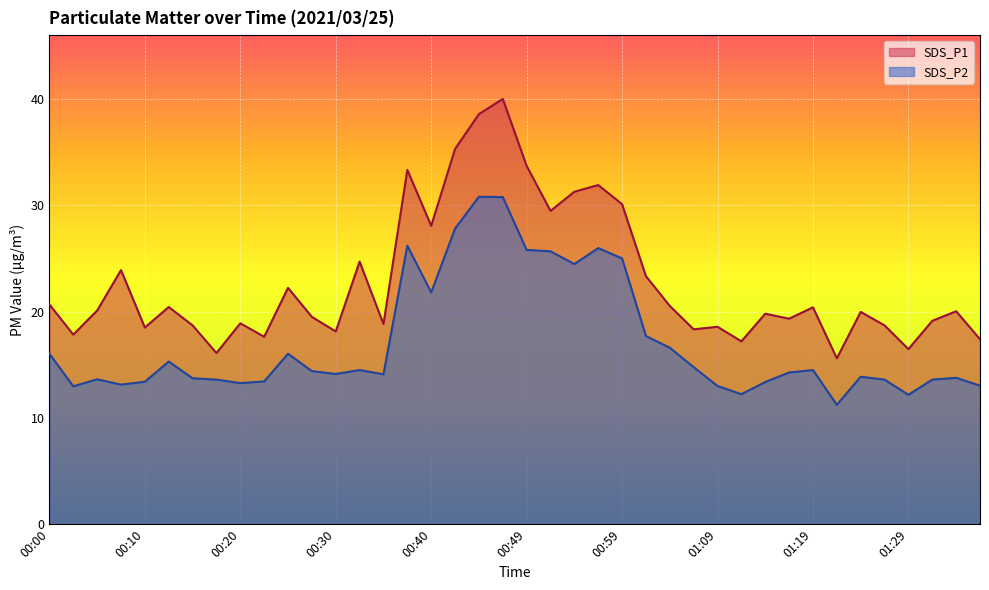

Rank the series by their maximum value, from highest to lowest.

SDS_P1, SDS_P2